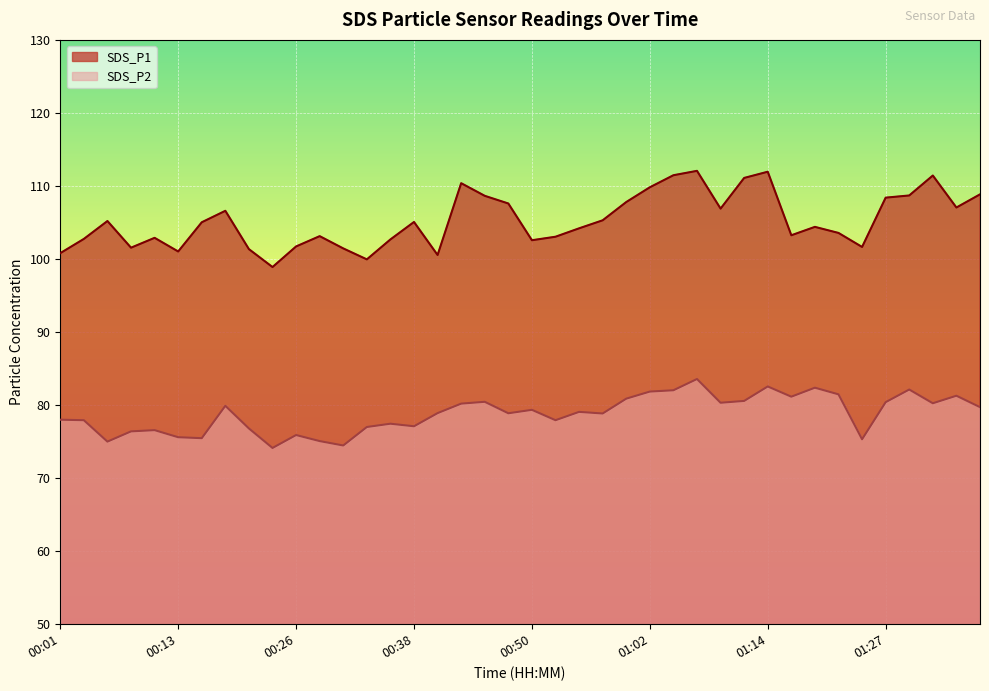

What is the sum of the SDS_P1 values at 00:52 and 00:06?

208.2